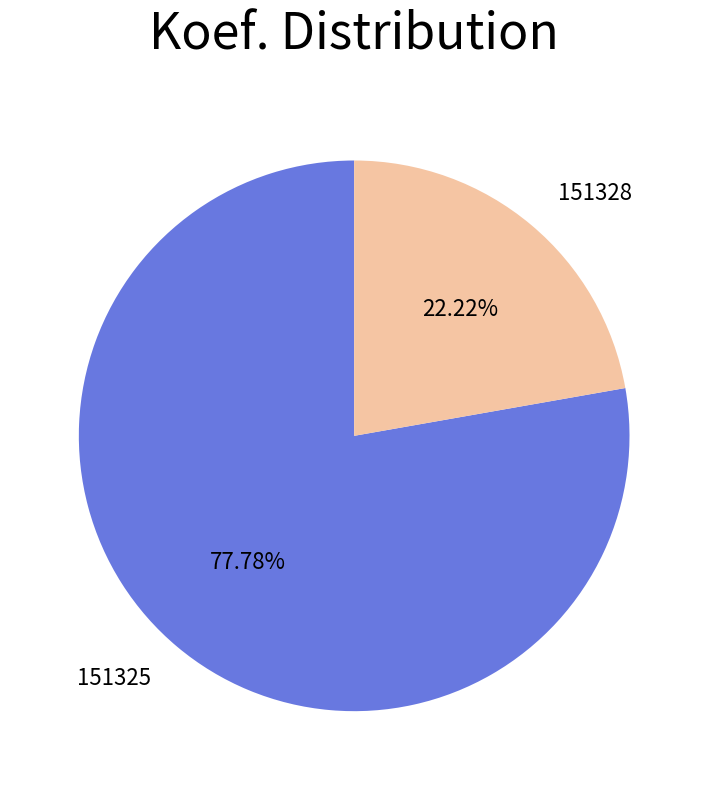

Which has a higher value, 151328 or 151325?

151325